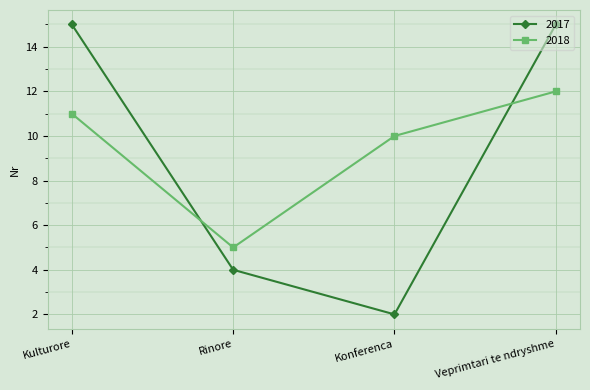

What is the spread (max minus min) of values at Rinore?

1